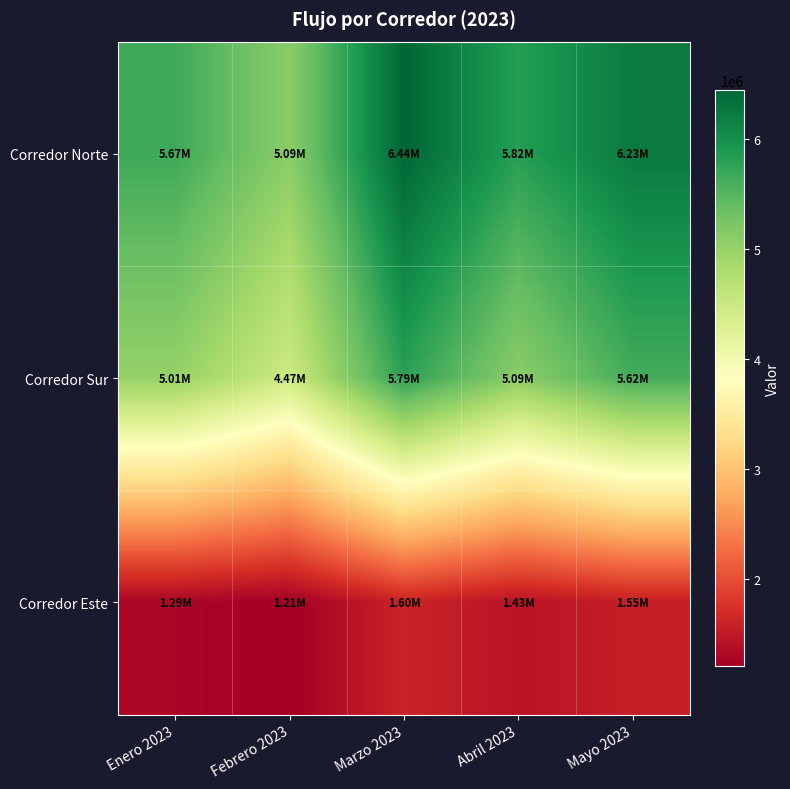

Reading left to right, transcribe all the data shown in this chart.

Corredor Norte: Enero 2023=5666188	Febrero 2023=5094929	Marzo 2023=6439996	Abril 2023=5823671	Mayo 2023=6228564
Corredor Sur: Enero 2023=5007230	Febrero 2023=4465159	Marzo 2023=5790635	Abril 2023=5086656	Mayo 2023=5623068
Corredor Este: Enero 2023=1290635	Febrero 2023=1208237	Marzo 2023=1602754	Abril 2023=1434092	Mayo 2023=1552539